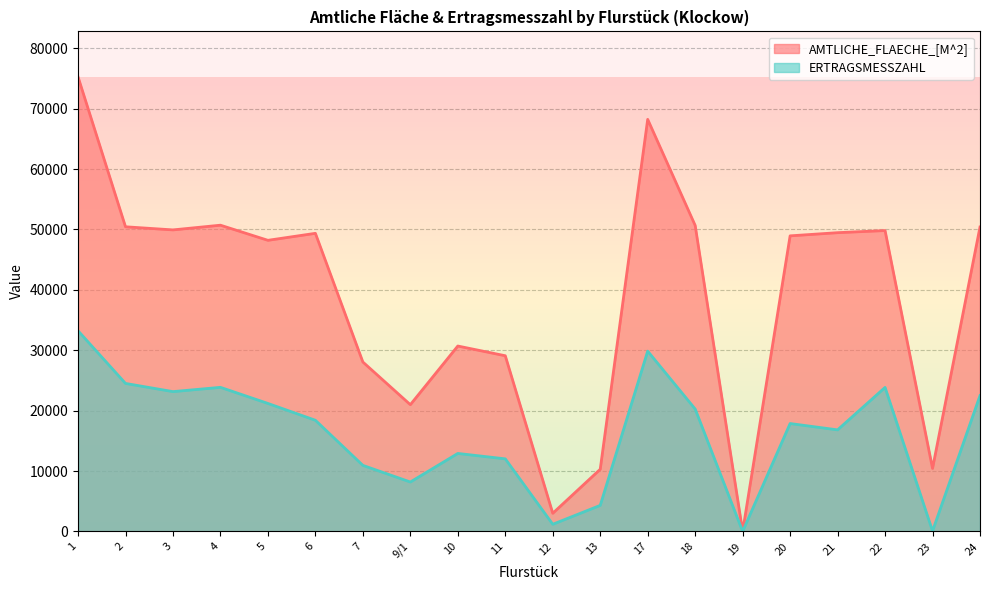

Where does the ERTRAGSMESSZAHL series first go above 18409?

1